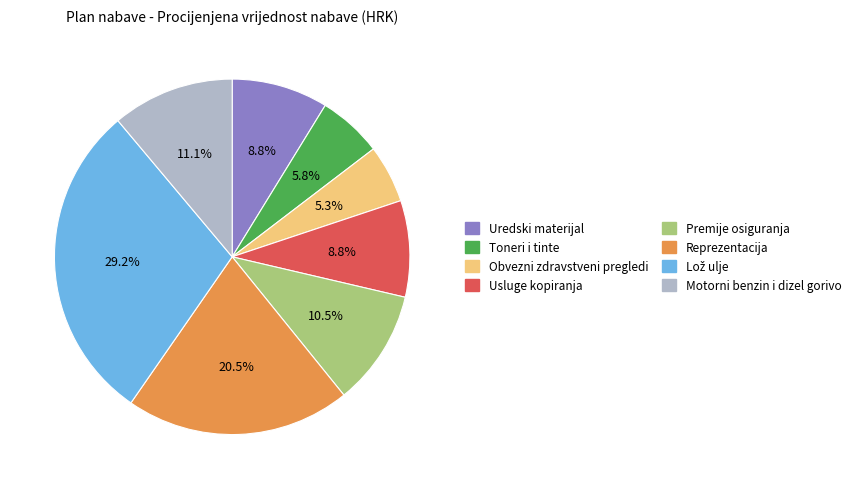

True or false: Motorni benzin i dizel gorivo accounts for 11% of the total.

True